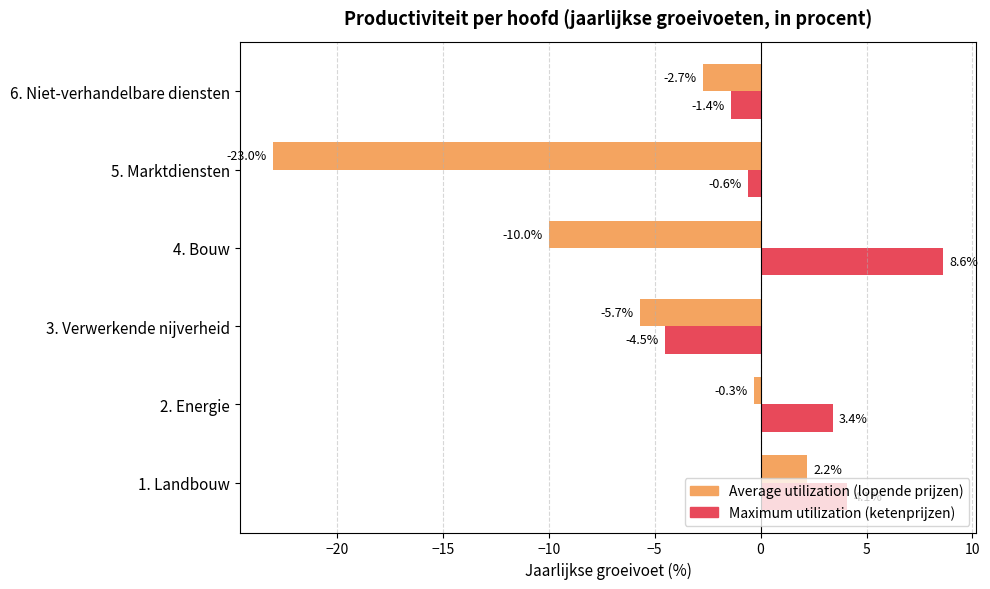

At which category is the sum across all series the highest?

1. Landbouw